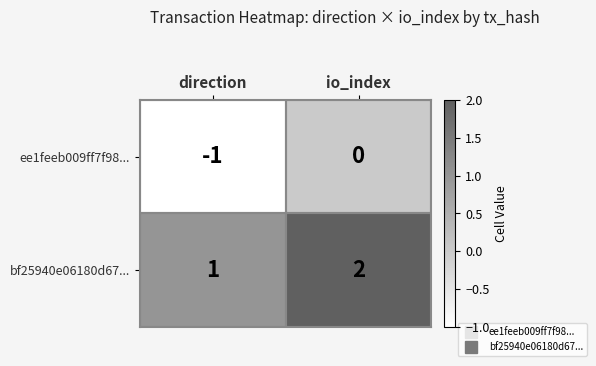

Where is bf25940e06180d67... nearest to the value 1?

direction